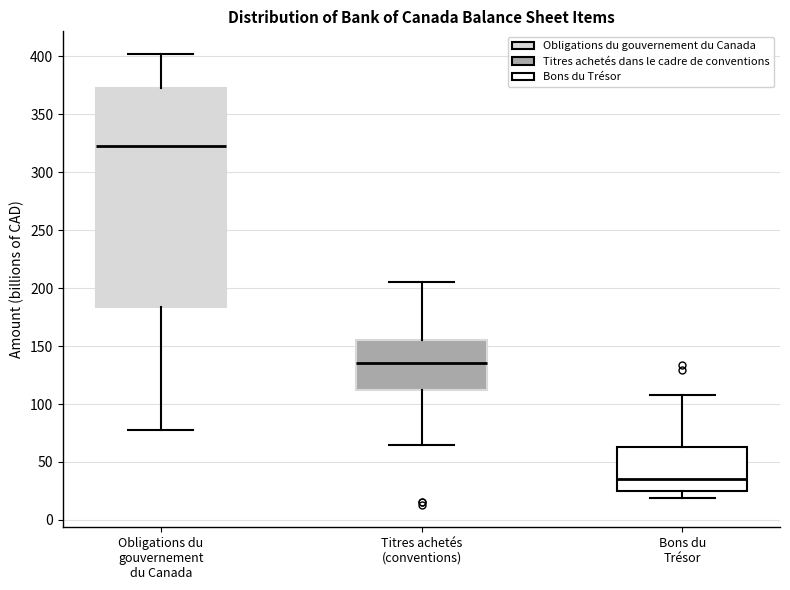

Reading left to right, transcribe this box plot: for each box, give where its median line is, the range the box spans, and where its two whiskers end, as read against the y-axis. The values are not printed on the chart, so give them approximately, as read against the axis.

Obligations du gouvernement du Canada: median 325, box 185 to 375, whiskers 80 to 400
Titres achetés (conventions): median 135, box 115 to 155, whiskers 65 to 205
Bons du Trésor: median 35, box 25 to 65, whiskers 20 to 110